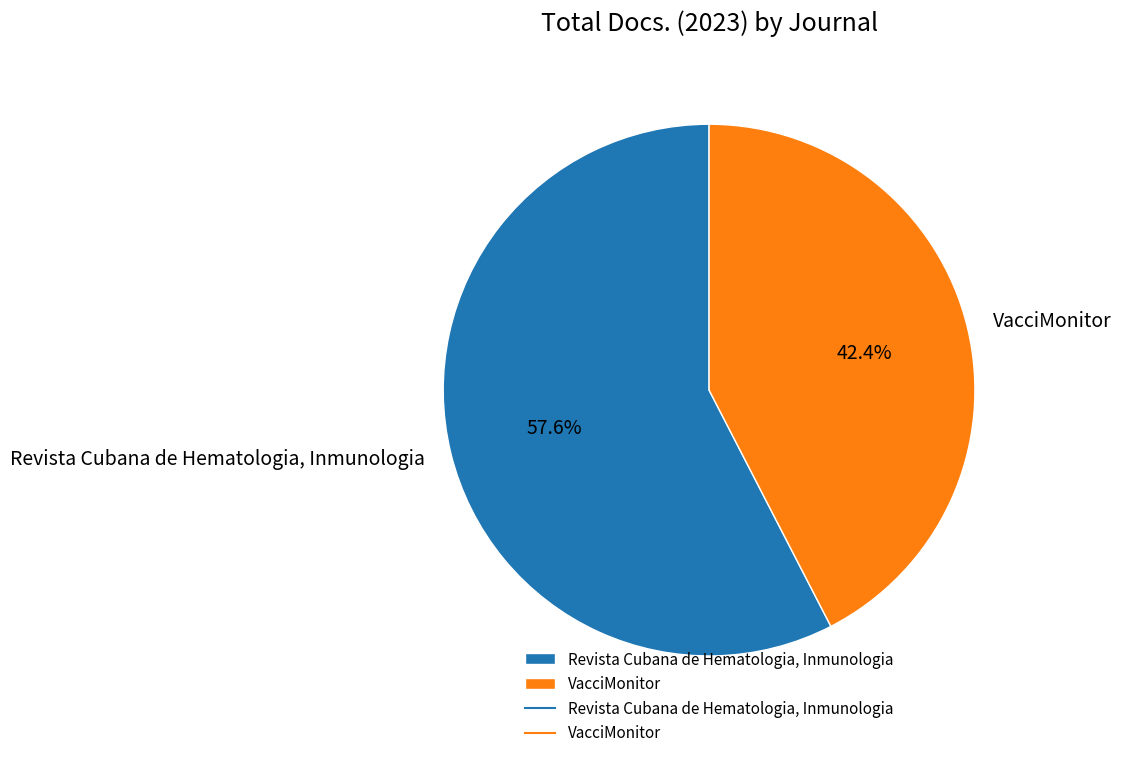

Rank the categories by value from lowest to highest.

VacciMonitor, Revista Cubana de Hematologia, Inmunologia